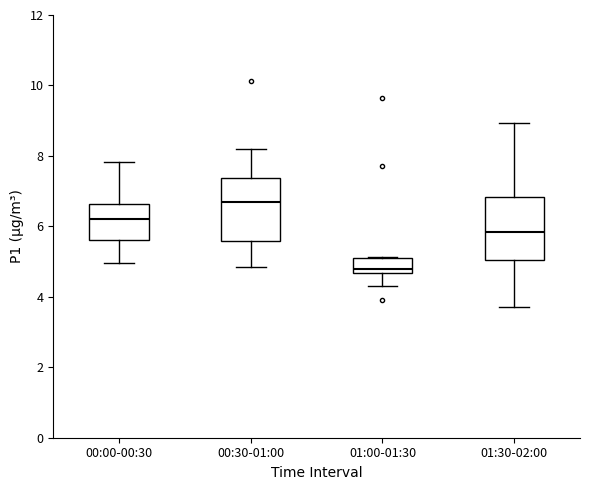

Where does the median line of the box for 01:00-01:30 sit on the y-axis? The values are not printed on the chart, so give them approximately, as read against the axis.

4.8